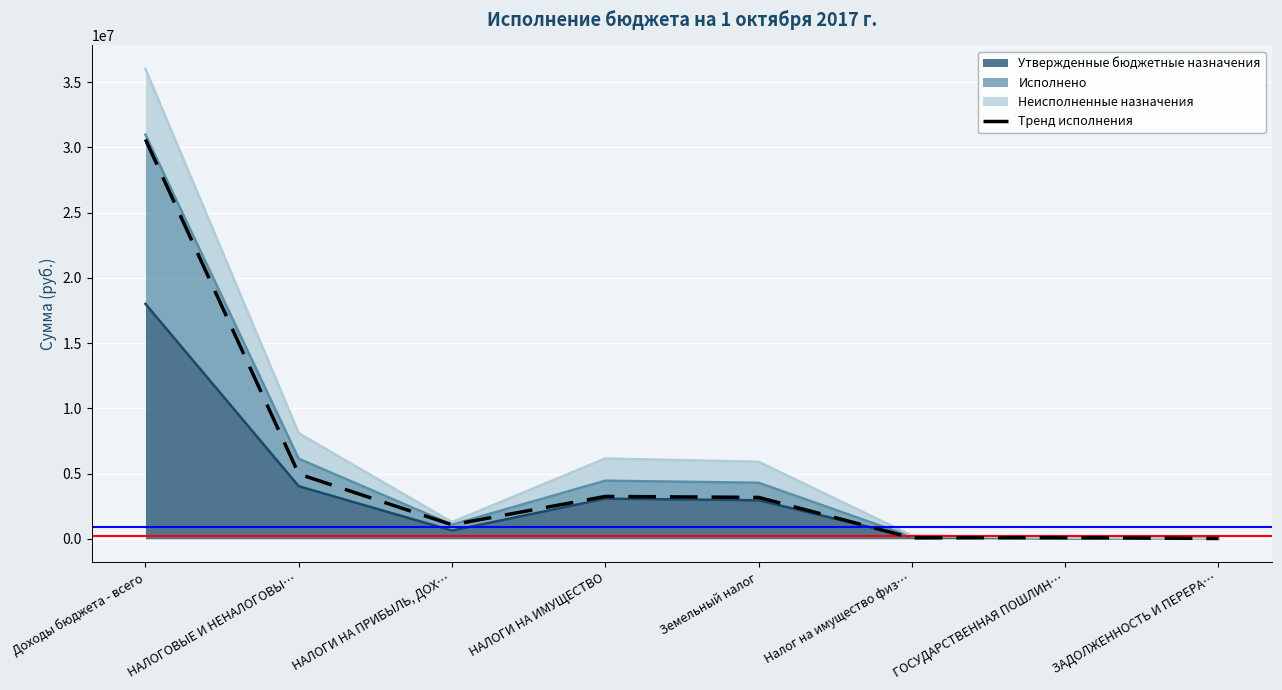

Which has a higher value, НАЛОГОВЫЕ И НЕНАЛОГОВЫ… or Земельный налог?

НАЛОГОВЫЕ И НЕНАЛОГОВЫ…